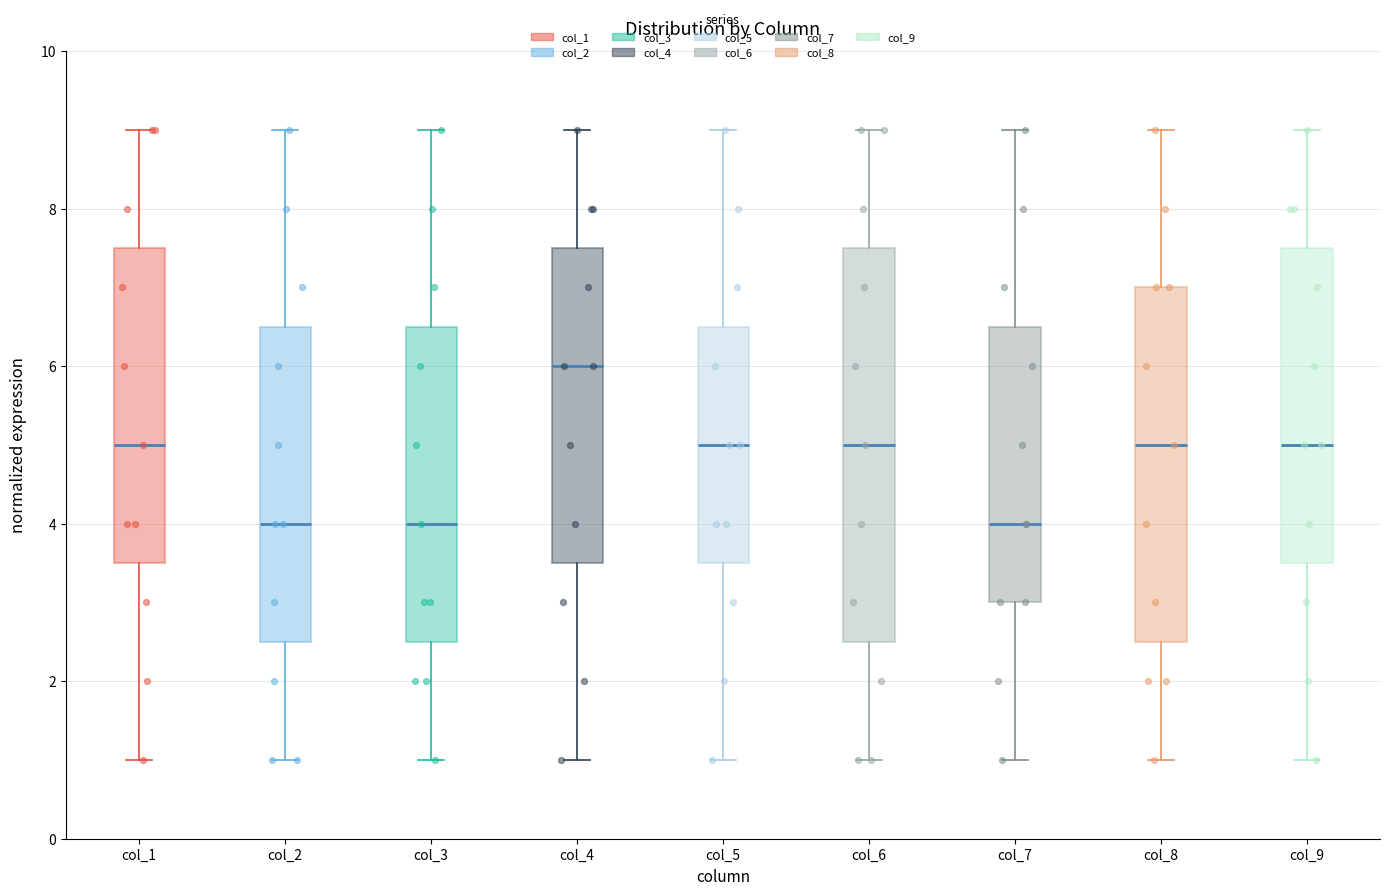

Where is the lower edge of the box for col_1 on the y-axis? The values are not printed on the chart, so give them approximately, as read against the axis.

3.6